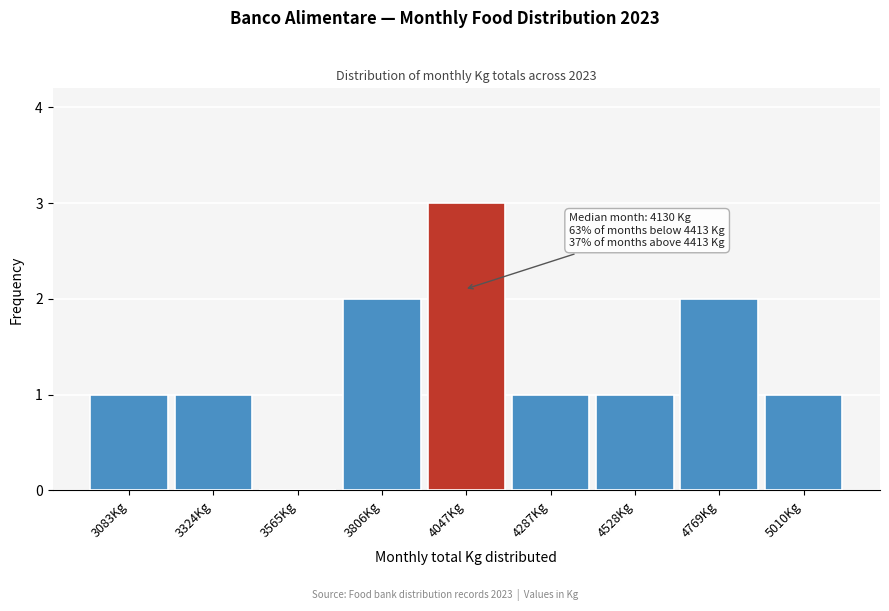

Reading left to right, list all the values displayed in this chart.

3083Kg=1	3324Kg=1	3565Kg=0	3806Kg=2	4047Kg=3	4287Kg=1	4528Kg=1	4769Kg=2	5010Kg=1